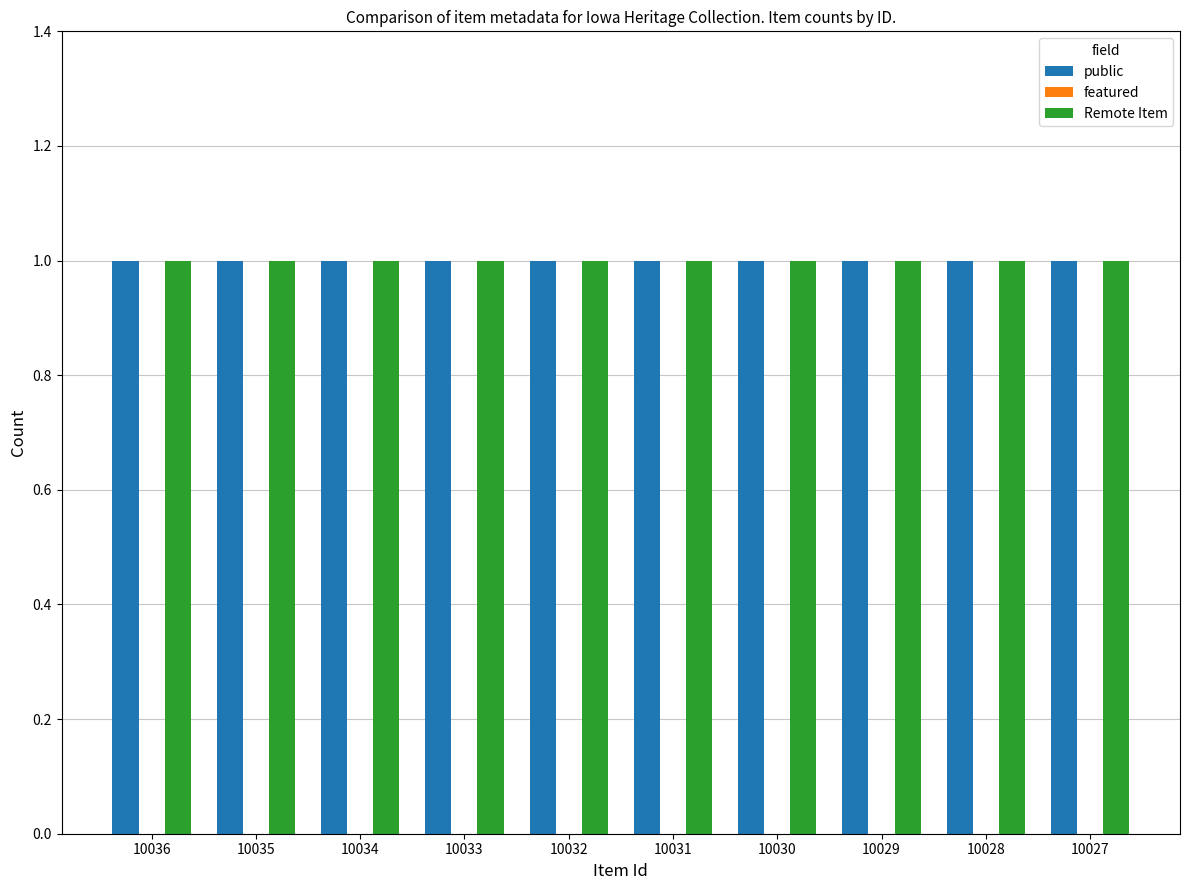

What is the sum of all public values?

10